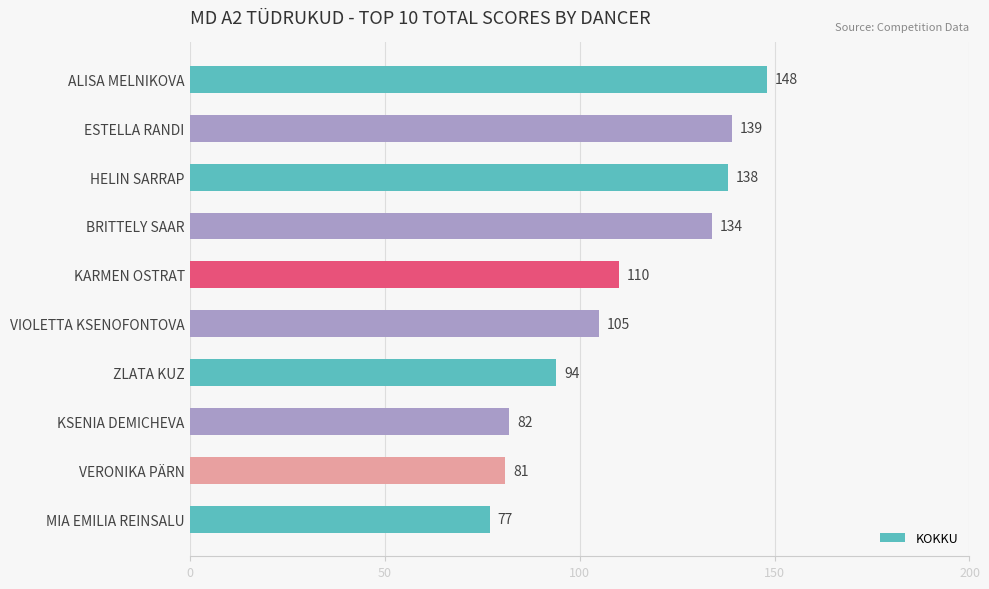

What is the value of the 8th bar from the top?

82